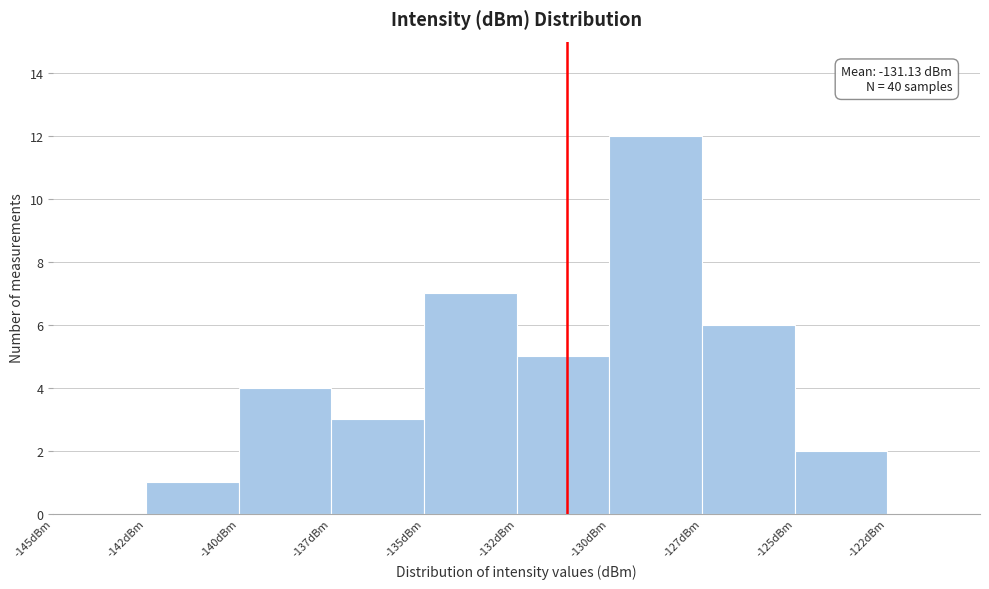

Reading right to left, transcribe all the data shown in this chart.

-122dBm=0	-125dBm=2	-127dBm=6	-130dBm=12	-132dBm=5	-135dBm=7	-137dBm=3	-140dBm=4	-142dBm=1	-145dBm=0